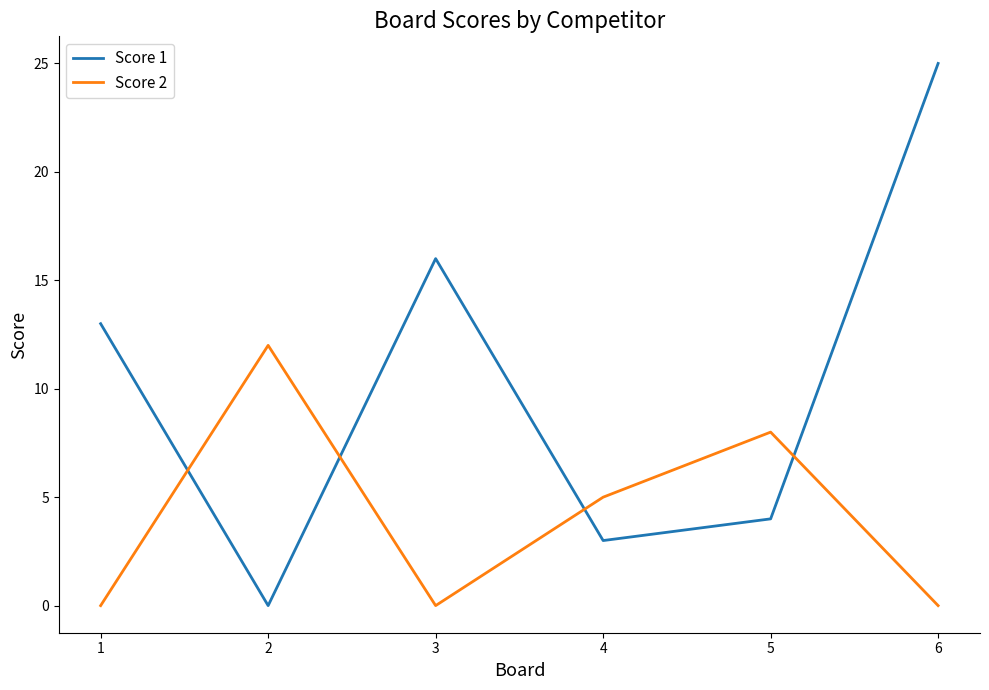

Reading right to left, transcribe all the data shown in this chart.

Score 1: 6=25	5=4	4=3	3=16	2=0	1=13
Score 2: 6=0	5=8	4=5	3=0	2=12	1=0